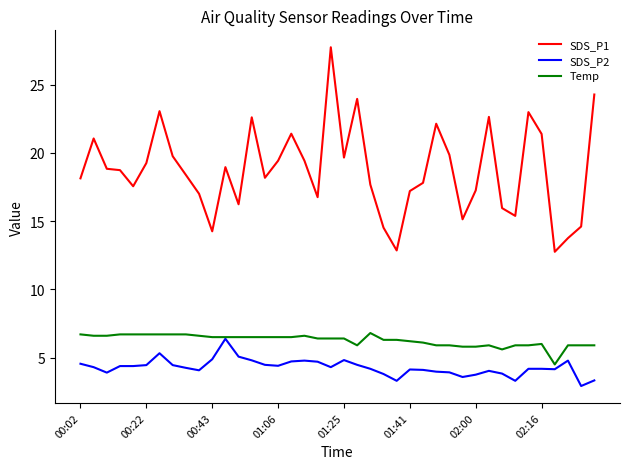

True or false: SDS_P1 and SDS_P2 intersect in this chart.

False